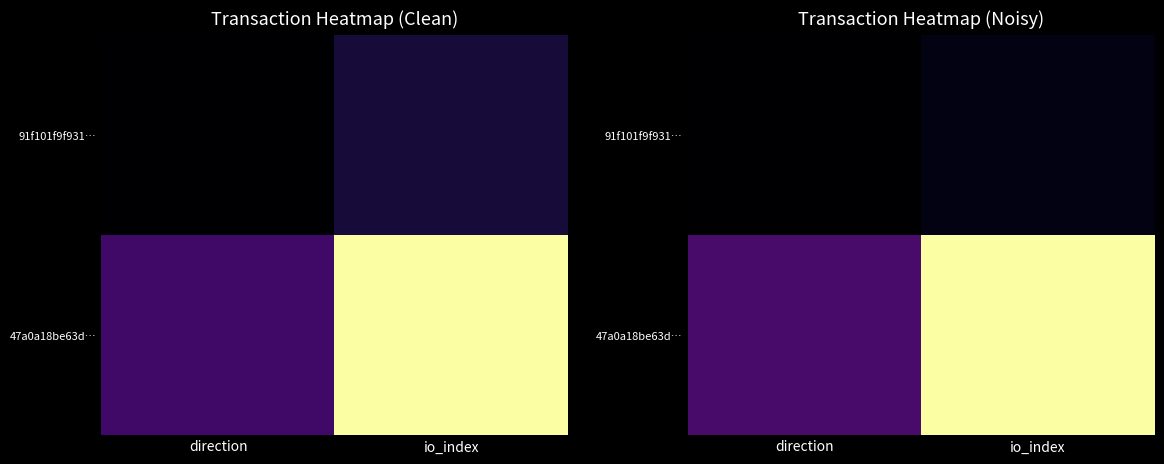

Is it true that 47a0a18be63d… equals 2.6 at io_index?

False